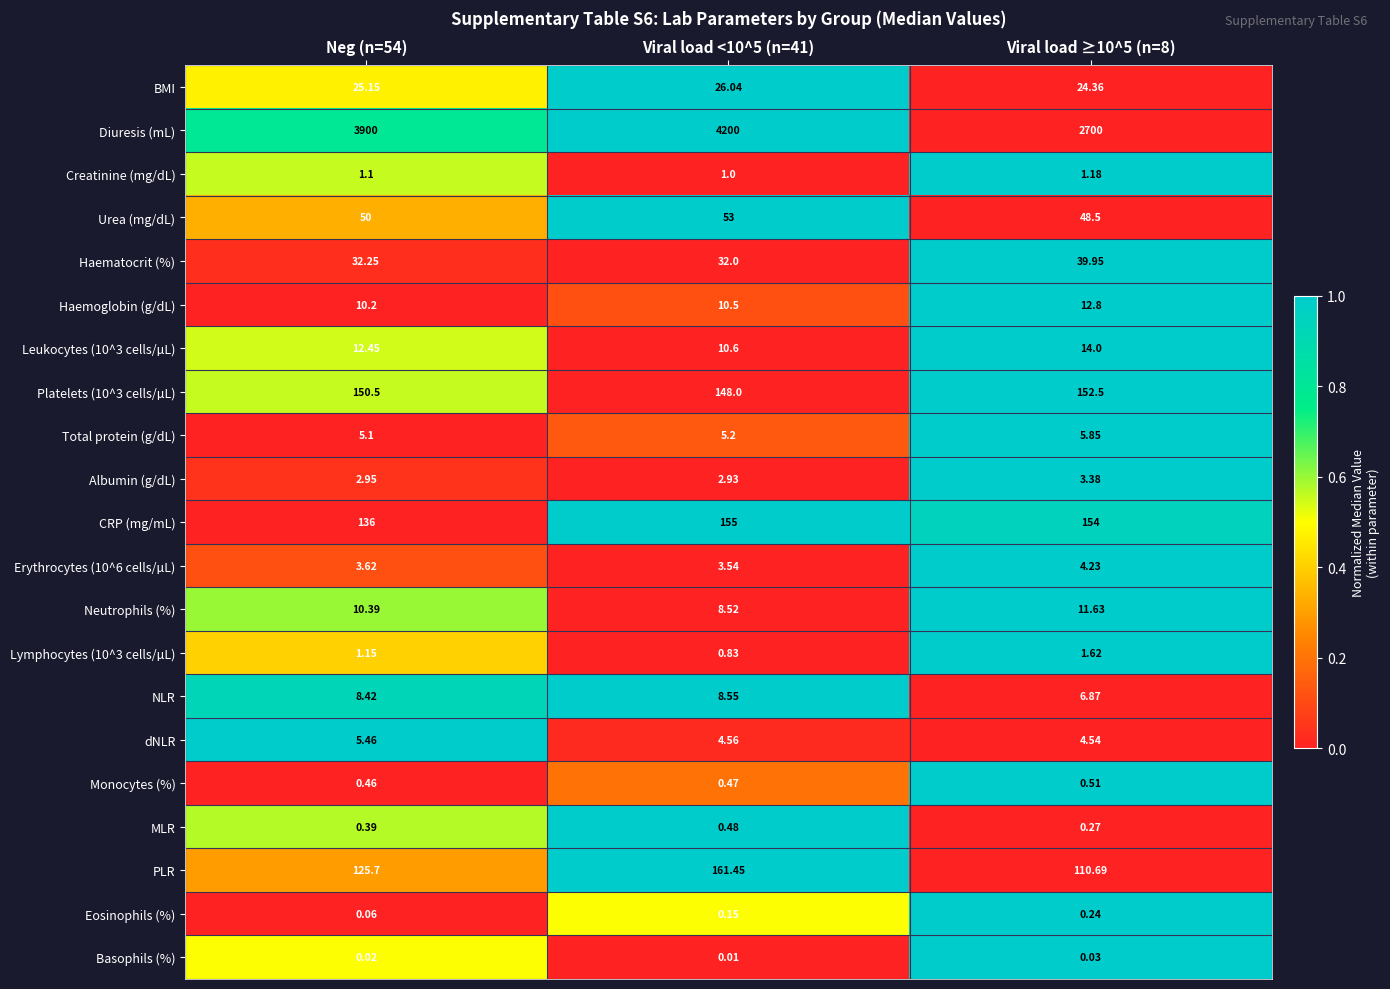

What is the total value across all series at Viral load <10^5 (n=41)?

4832.8